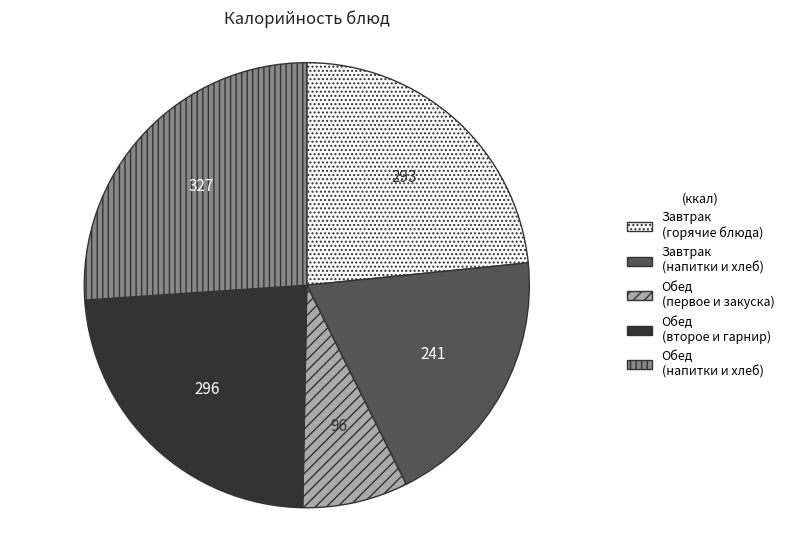

True or false: Обед (первое и закуска) accounts for 13% of the total.

False